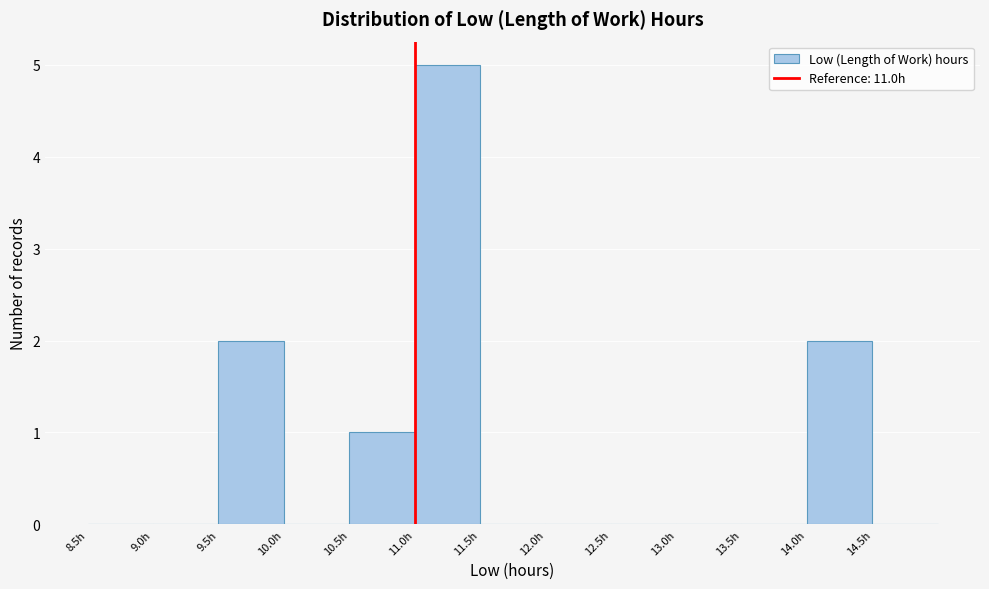

What is the height of the bar covering 10.5 to 11.0 on the x-axis? The values are not printed on the chart, so give them approximately, as read against the axis.

1